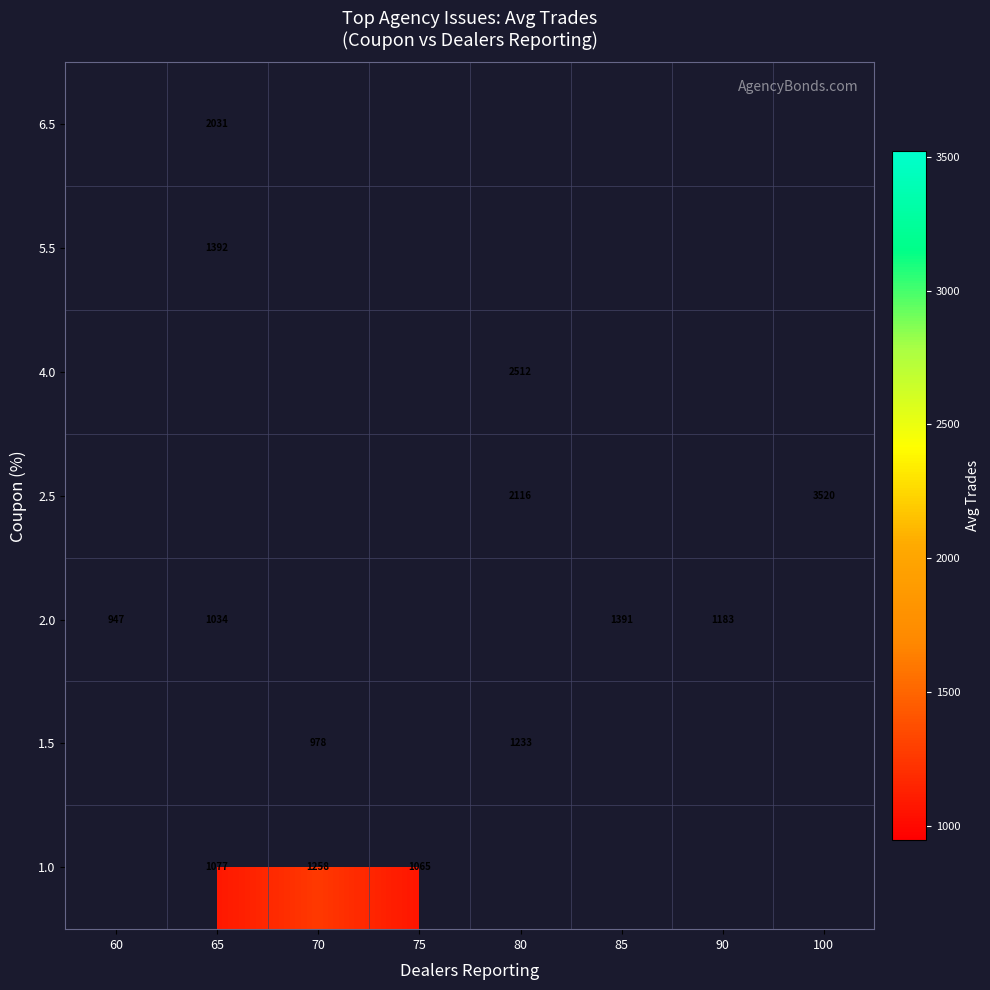

The 1.5 series shows 1233.0 at 80. True or false?

True